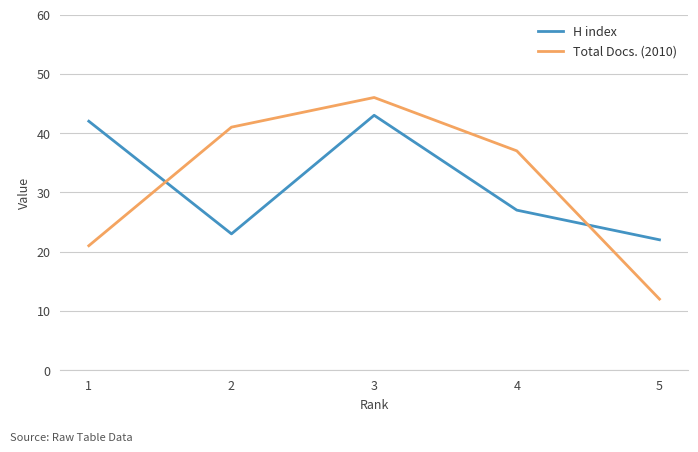

Where do H index and Total Docs. (2010) first cross each other?

1 and 2